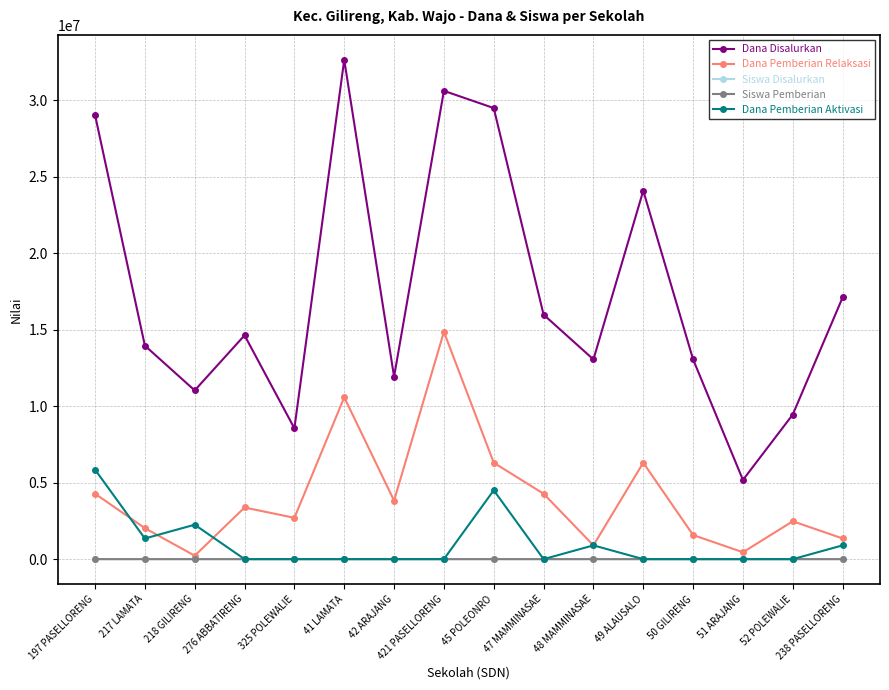

True or false: Siswa Disalurkan has more than 0 points higher than both neighbors.

True